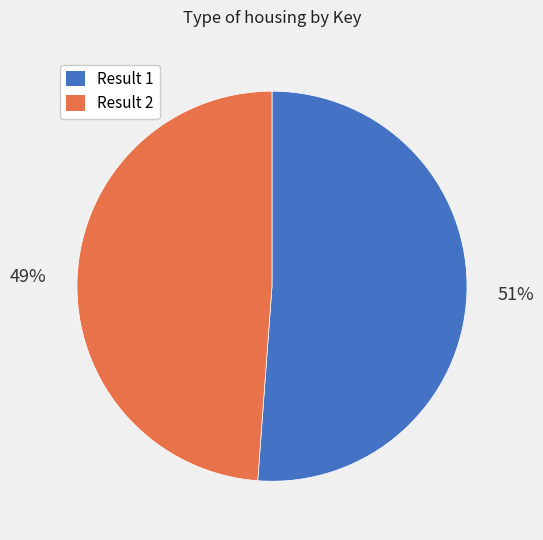

To the nearest percent, what is the average slice percentage?

50%